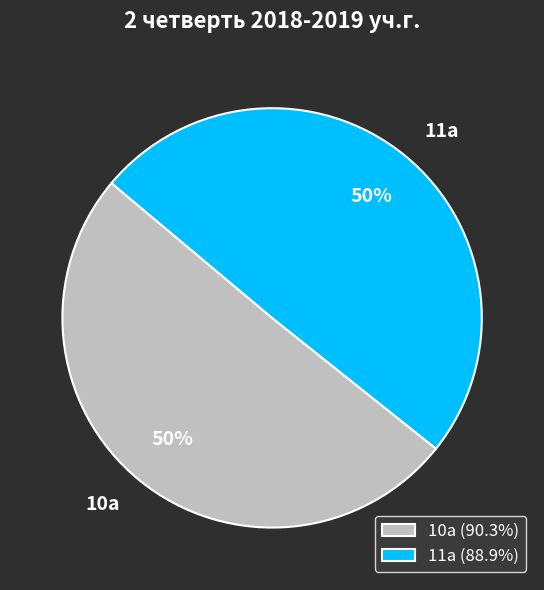

What is the ratio of the value at 10а (90.3%) to the value at 11а (88.9%)?

1.0